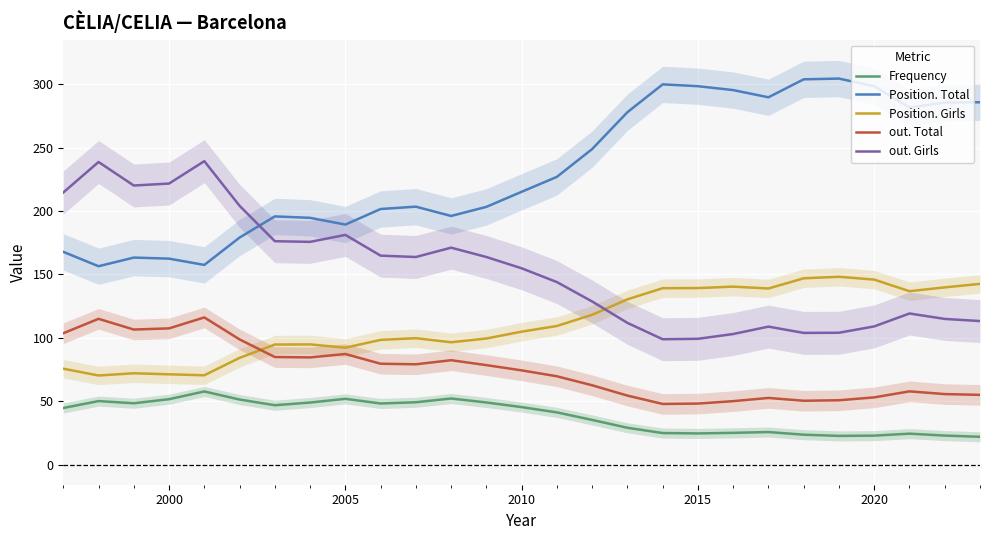

Reading left to right, what are all the values shown in this chart?

Frequency: 44.6	50.1	48.3	51.6	57.7	51.3	46.8	48.9	51.8	48.2	49.1	52.1	49.0	45.3	41.1	35.2	29.0	24.8	24.5	25.0	25.6	23.5	22.6	22.8	24.4	22.8	21.9
Position. Total: 167.9	156.5	163.3	162.5	157.5	179.1	195.8	194.7	189.4	201.7	203.5	196.2	203.3	215.2	227.0	249.0	278.1	300.0	298.6	295.5	289.8	304.0	304.6	298.5	281.7	285.7	285.9
Position. Girls: 75.6	70.3	72.0	71.2	70.4	84.2	94.7	94.8	92.2	98.4	99.7	96.5	99.5	104.9	109.3	118.2	130.4	139.2	139.3	140.4	138.9	147.0	148.2	145.9	136.8	139.8	142.6
out. Total: 103.6	115.0	106.5	107.4	116.1	98.7	84.8	84.5	87.2	79.5	79.1	82.3	78.4	74.3	69.6	62.5	54.4	47.8	48.1	50.0	52.5	50.3	50.7	53.0	57.7	55.6	55.0
out. Girls: 214.7	238.8	220.2	221.7	239.4	204.2	176.2	175.7	181.2	164.8	163.8	171.1	163.8	154.9	144.0	128.7	111.8	98.9	99.2	103.0	108.8	103.9	104.0	109.0	119.2	114.9	113.2